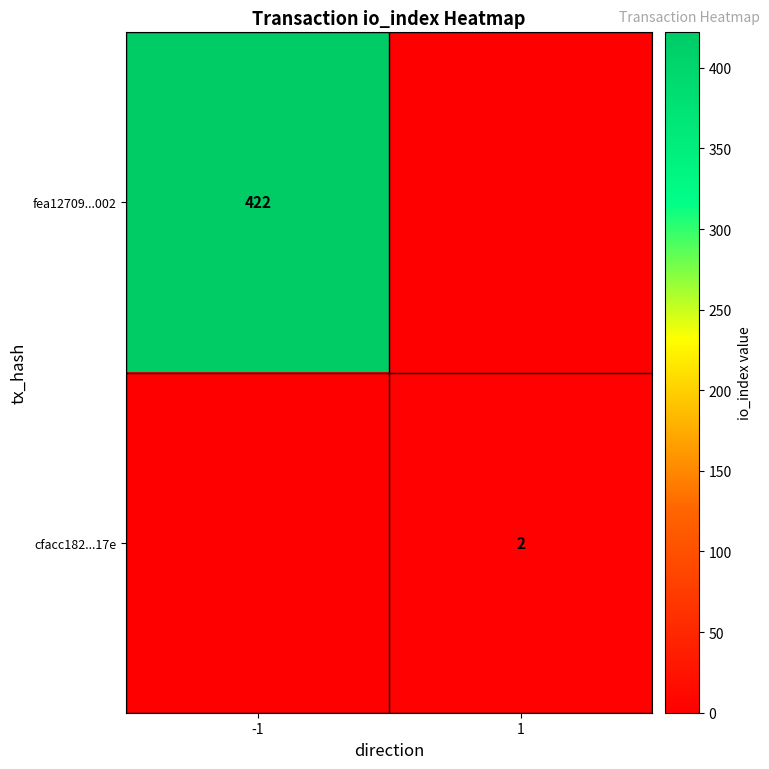

True or false: cfacc182...17e has a value of 2 at 1.

True